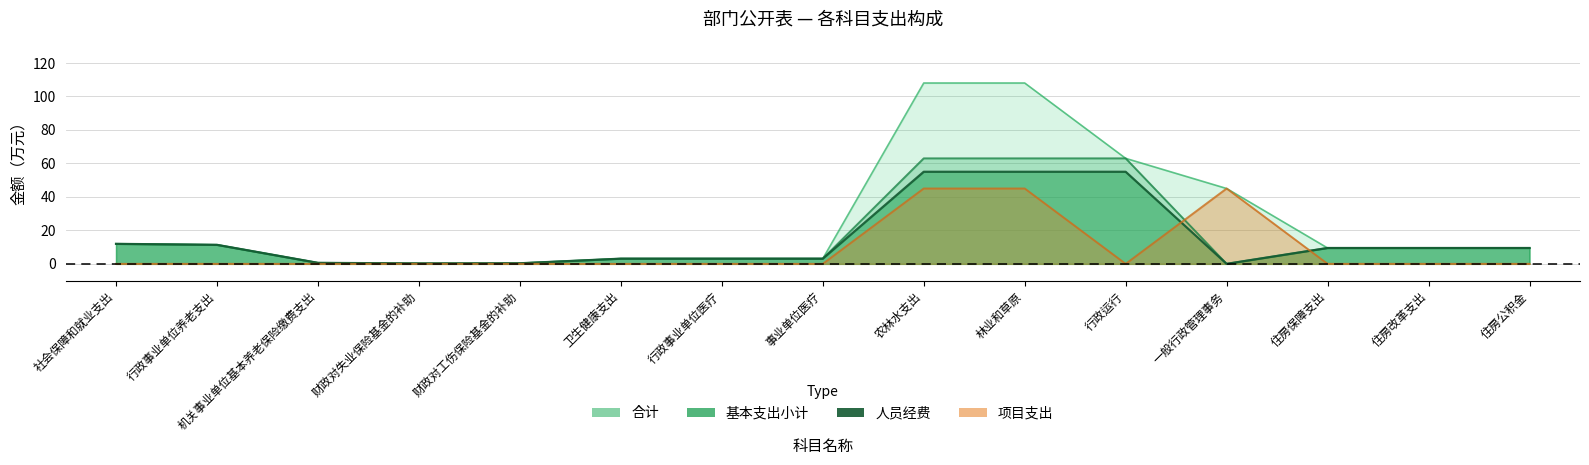

Rank the series by their maximum value, from highest to lowest.

合计, 基本支出小计, 人员经费, 项目支出